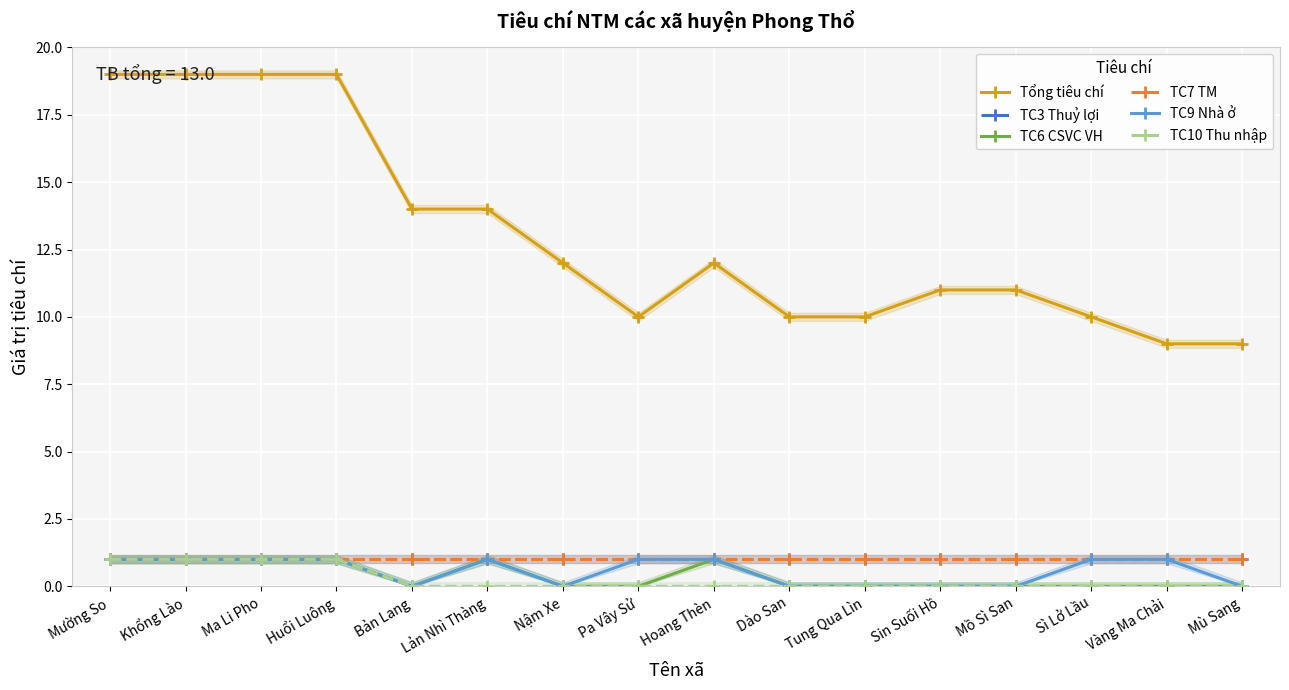

Between Mường So and Dào San, which series saw the biggest shift?

Tổng tiêu chí